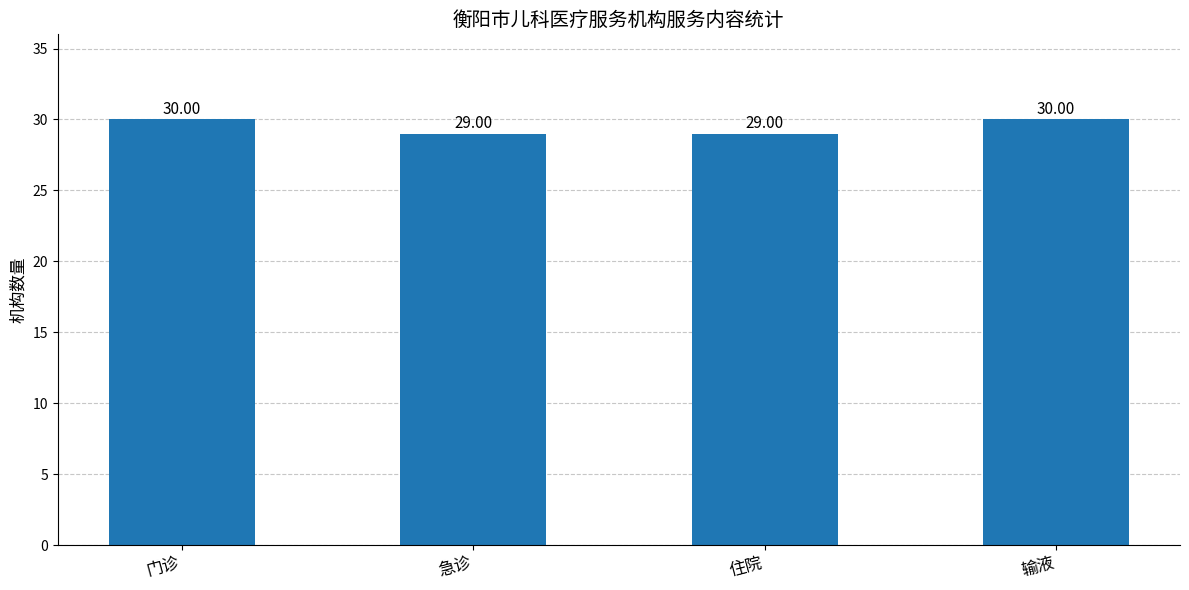

What is the sum of all values?

118